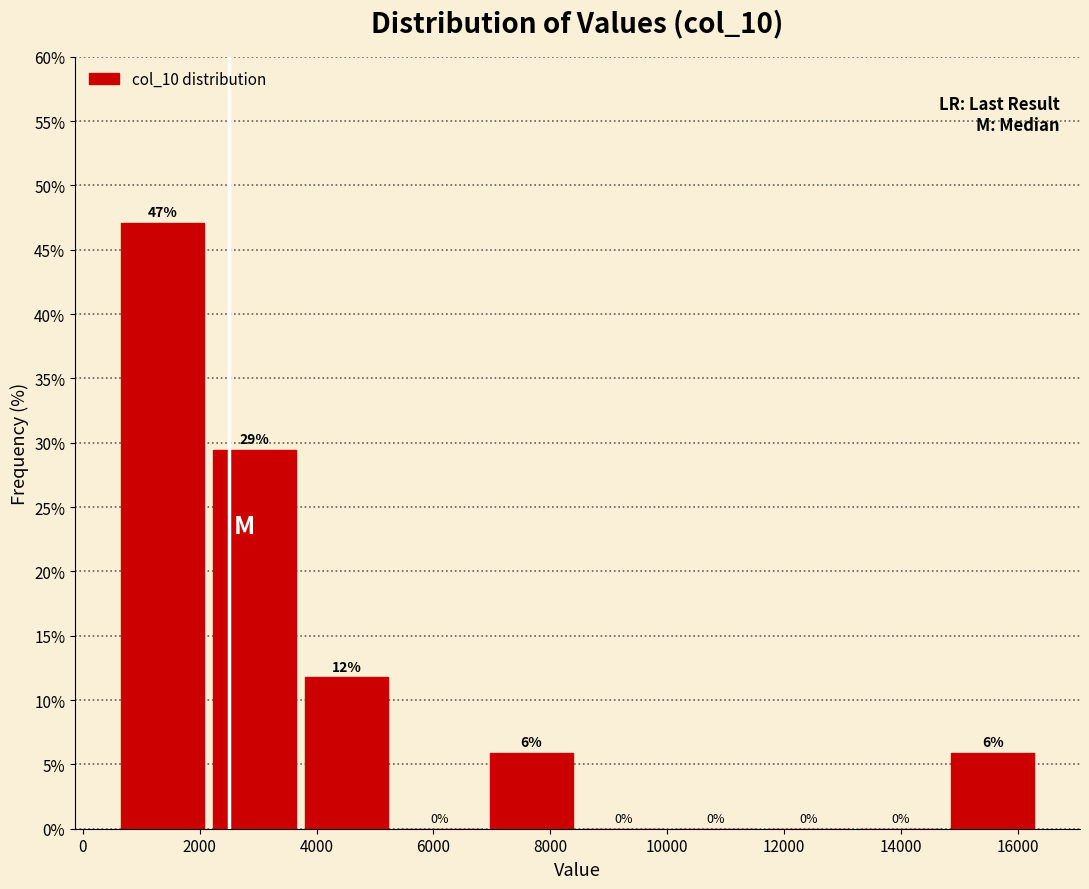

Which range on the x-axis has the tallest bar?

600 to 2200